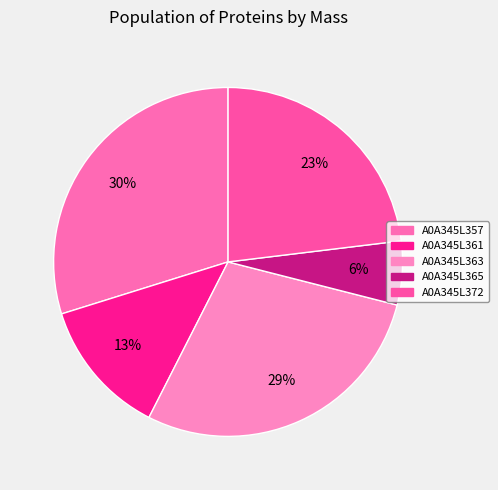

Between A0A345L357 and A0A345L363, which is larger?

A0A345L357